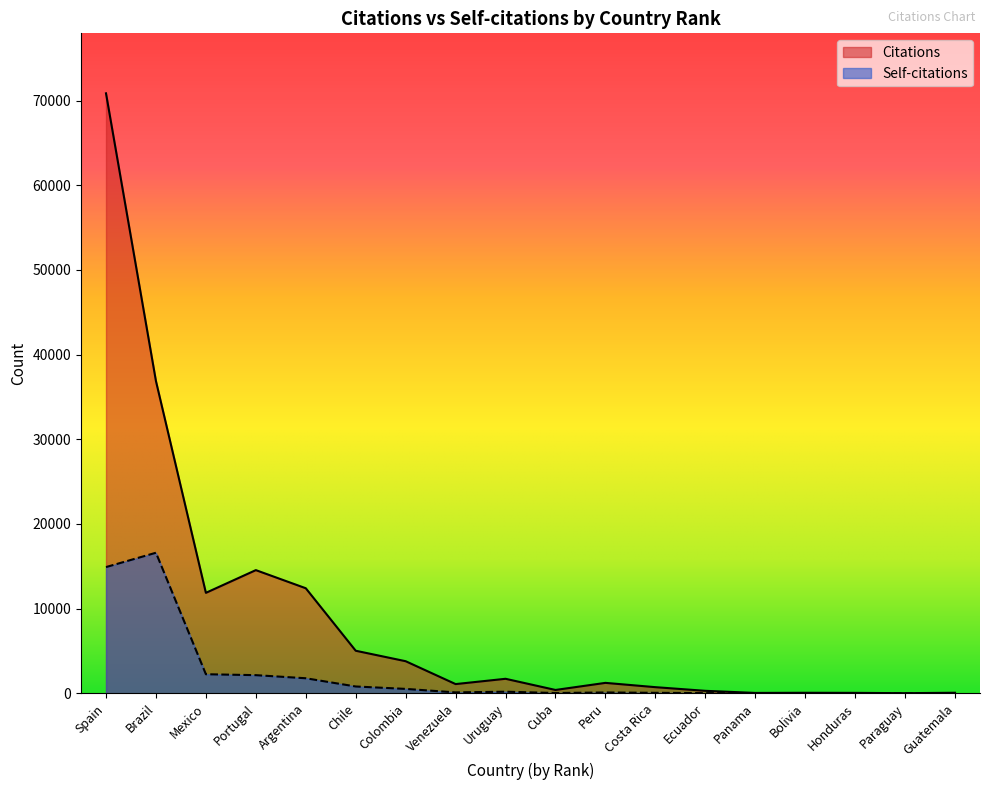

At Spain, list the series in order from largest to smallest.

Citations, Self-citations